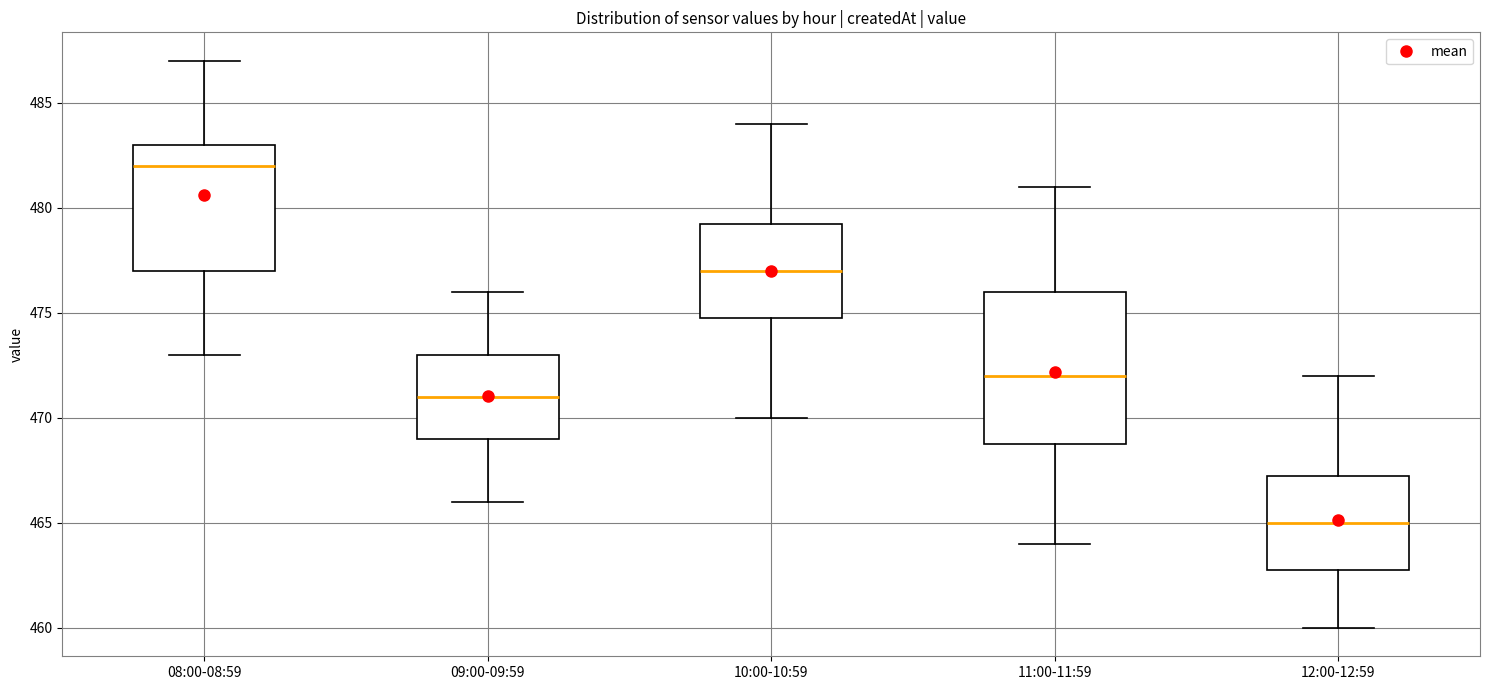

Reading left to right, transcribe this box plot: for each box, give where its median line is, the range the box spans, and where its two whiskers end, as read against the y-axis. The values are not printed on the chart, so give them approximately, as read against the axis.

08:00-08:59: median 482.0, box 477.0 to 483.0, whiskers 473.0 to 487.0
09:00-09:59: median 471.0, box 469.0 to 473.0, whiskers 466.0 to 476.0
10:00-10:59: median 477.0, box 475.0 to 479.5, whiskers 470.0 to 484.0
11:00-11:59: median 472.0, box 469.0 to 476.0, whiskers 464.0 to 481.0
12:00-12:59: median 465.0, box 463.0 to 467.5, whiskers 460.0 to 472.0